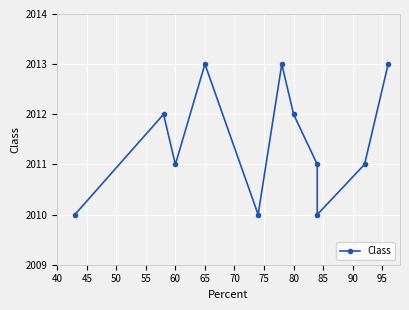

The chart shows a value of 1144 at 70. True or false?

False